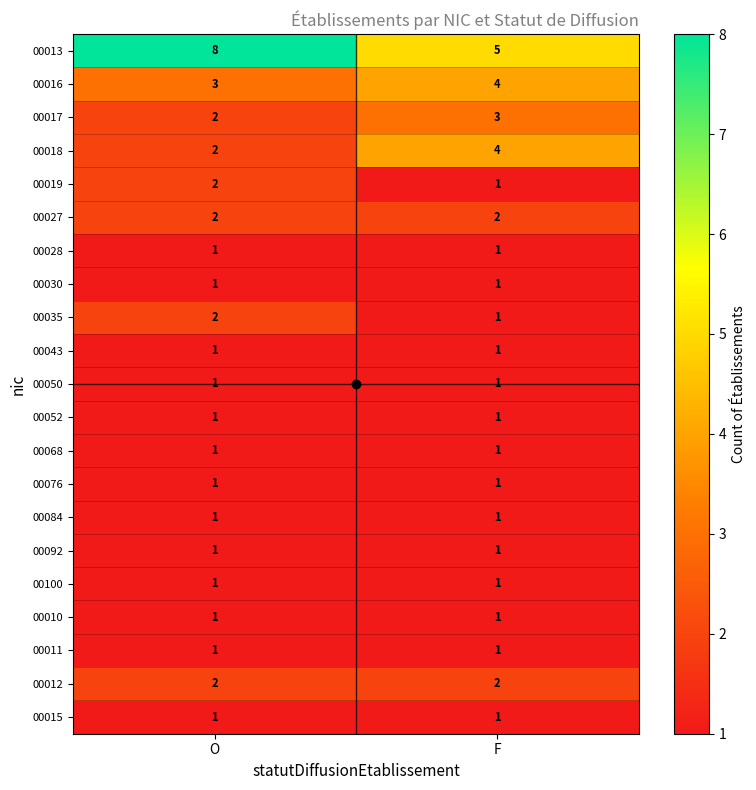

True or false: 00010 has a value of 1 at O.

True